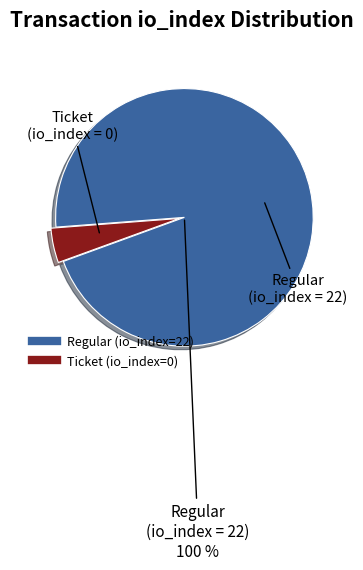

Rank the categories by value from lowest to highest.

Ticket (io_index=0), Regular (io_index=22)